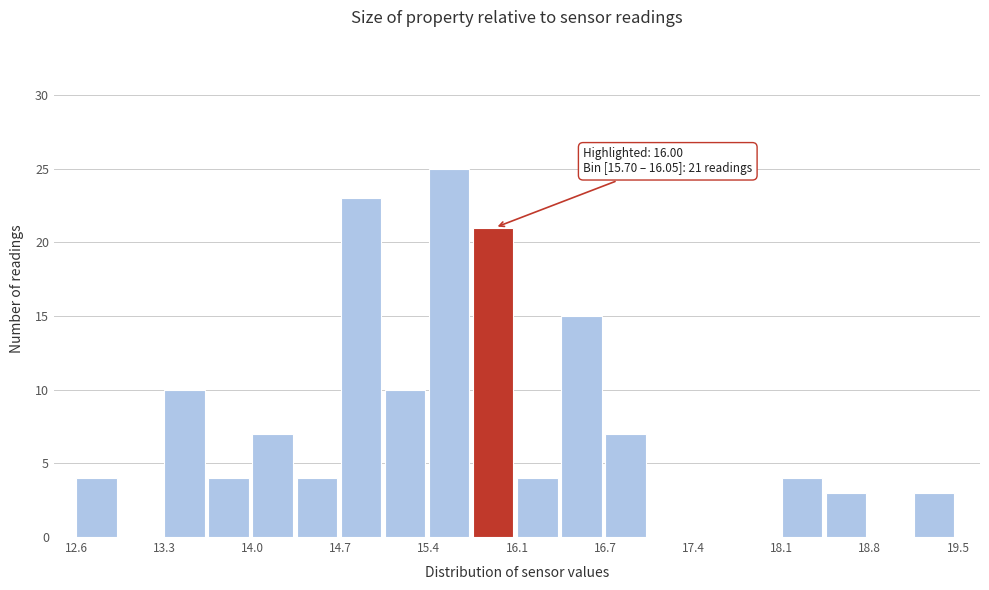

Around what value on the x-axis is the tallest bar? Give the approximate position of its centre, as read against the axis.

15.5